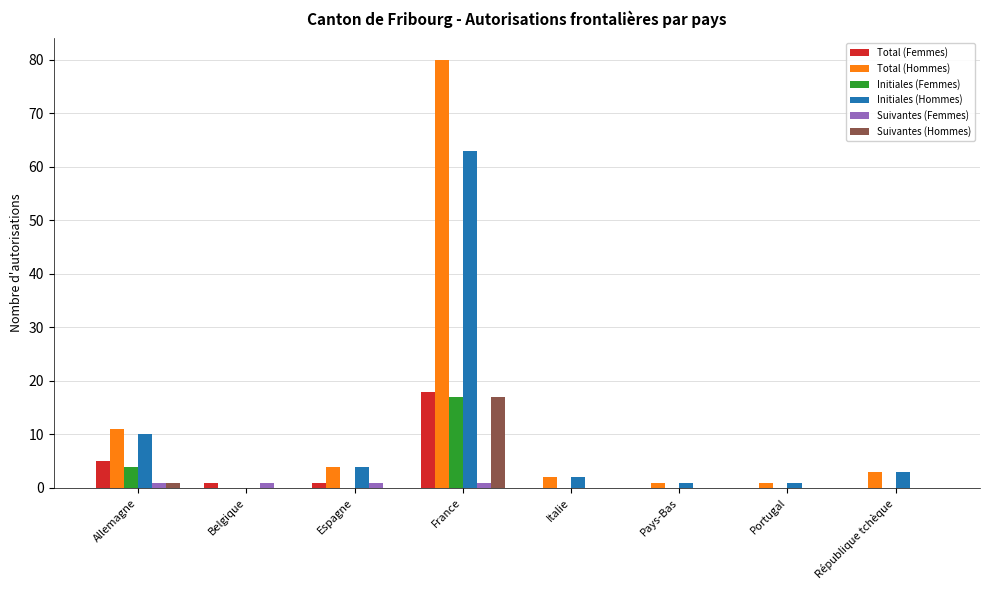

Does the chart contain stacked bars?

No